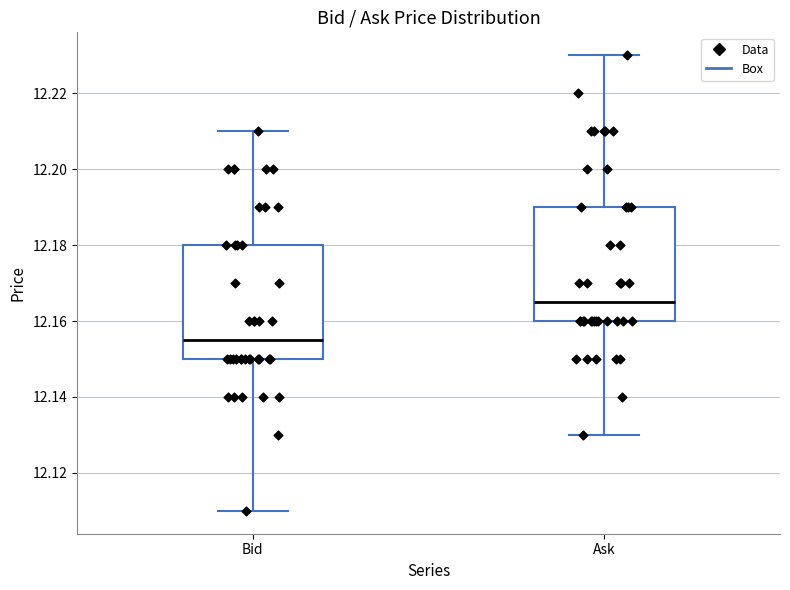

Which box has the highest median line?

Ask